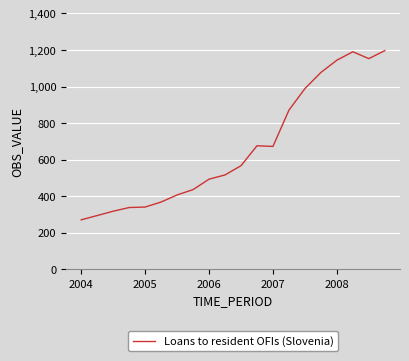

What is the minimum value shown in the chart?

270.9